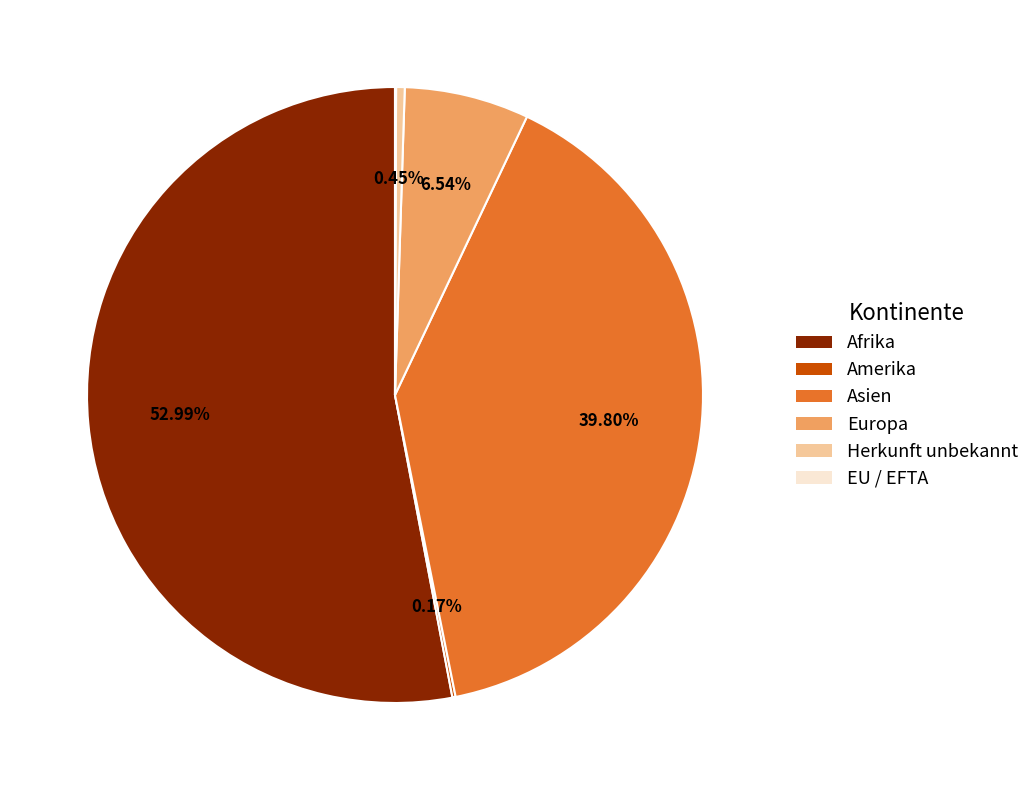

Which category has the biggest portion of the pie?

Afrika